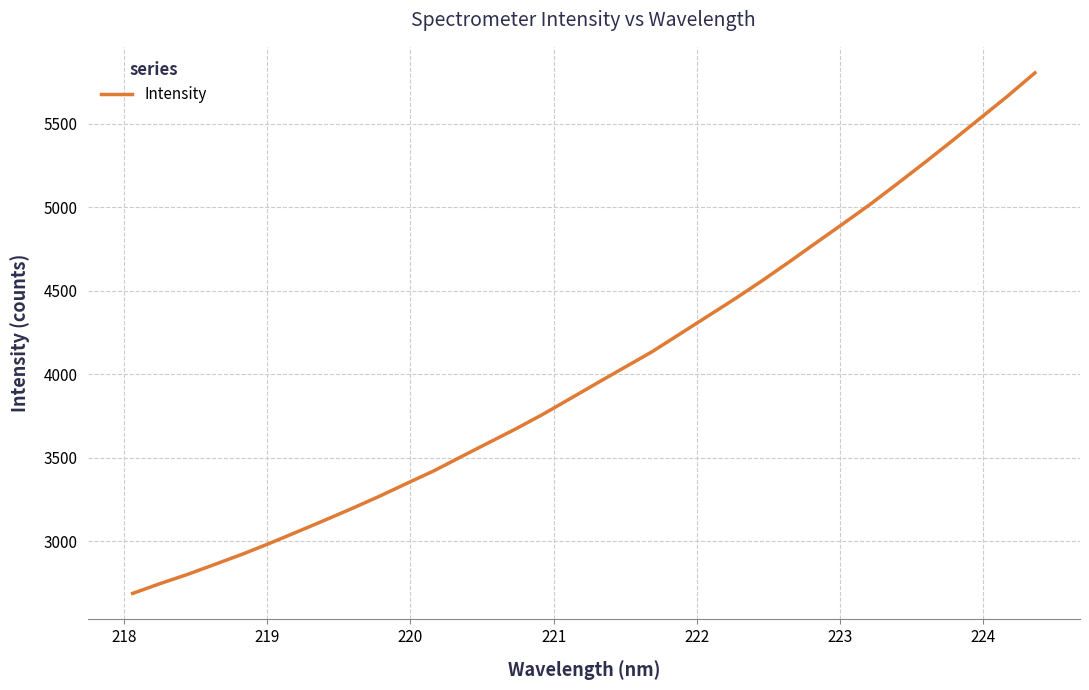

What is the greatest value displayed?

5803.4